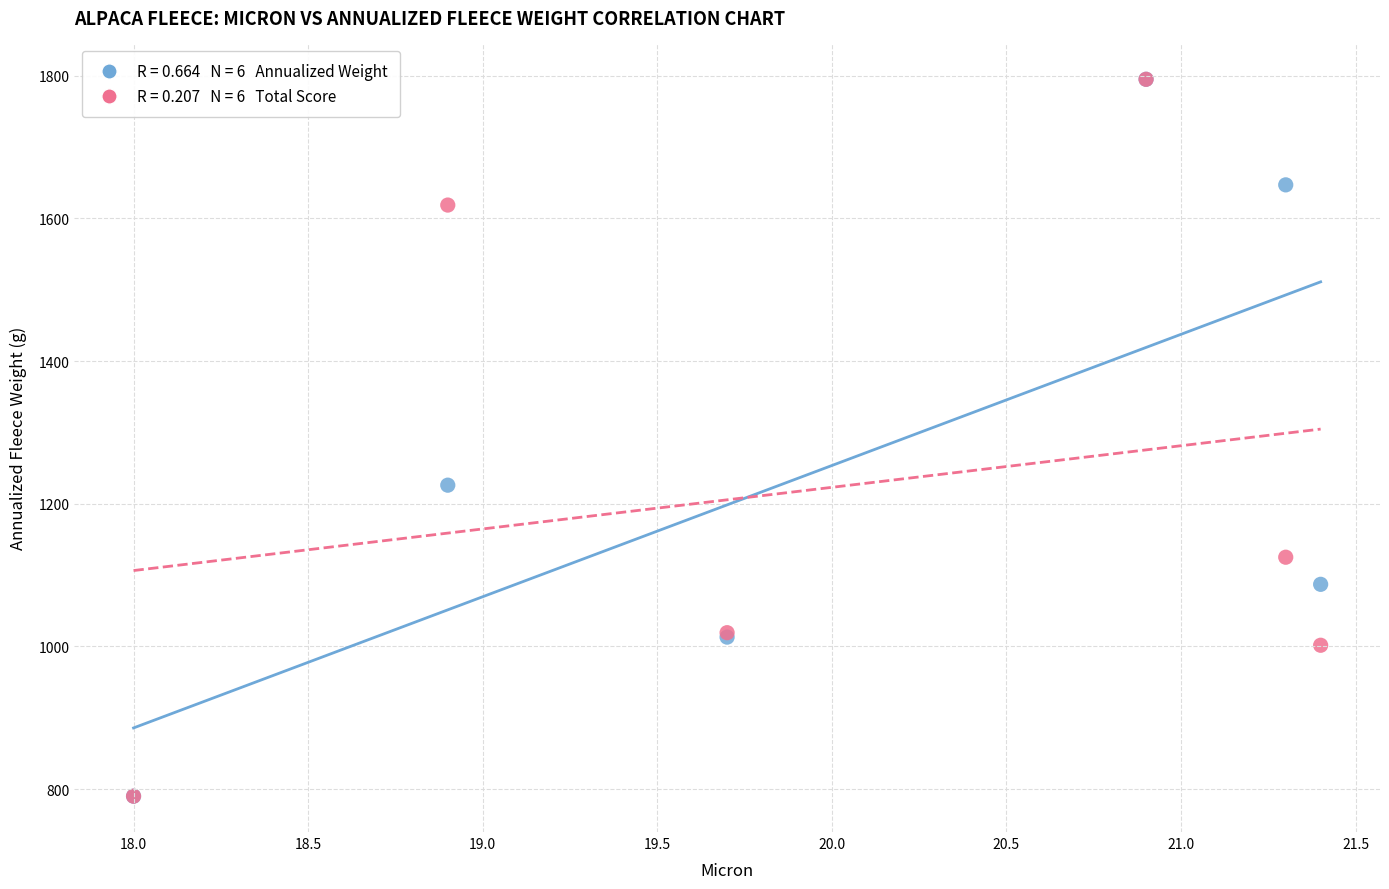

Across all series, what Y value is closest to 1292?

1226.0